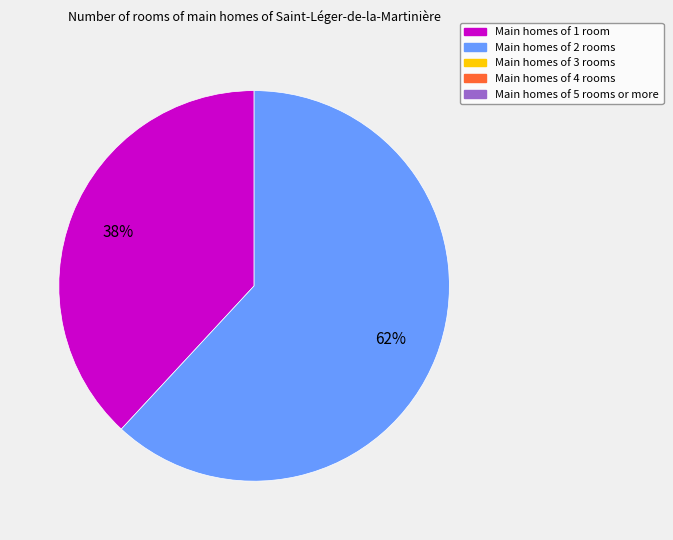

To the nearest percent, what is the difference between the largest and smallest slice percentages?

24%